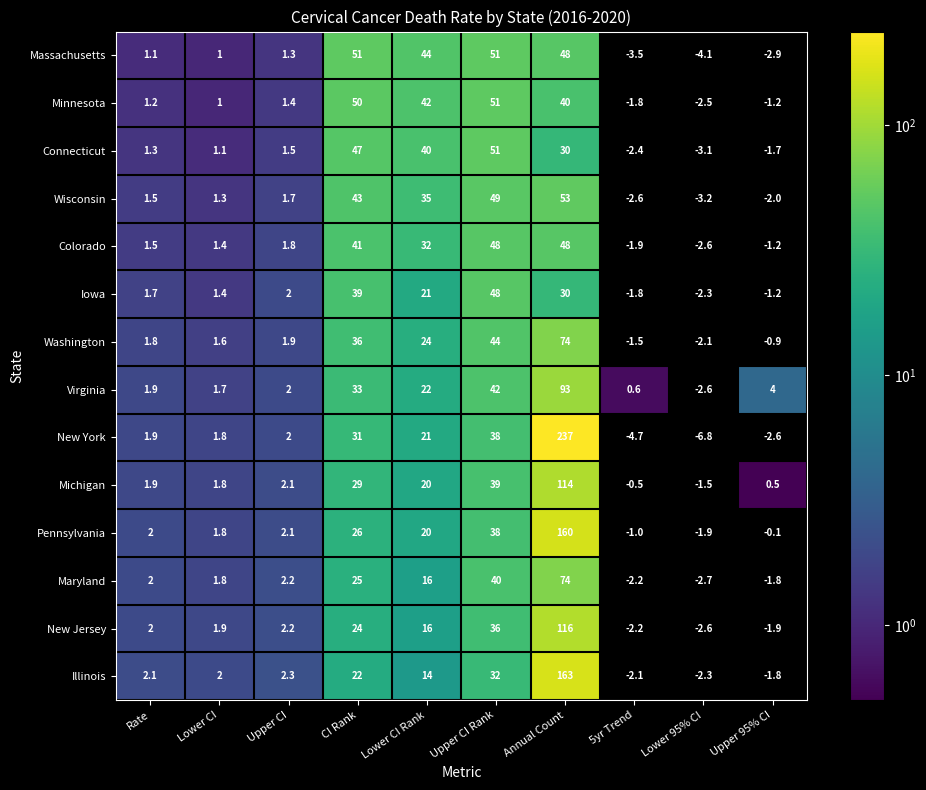

At which label is Iowa closest to 22?

Lower CI Rank